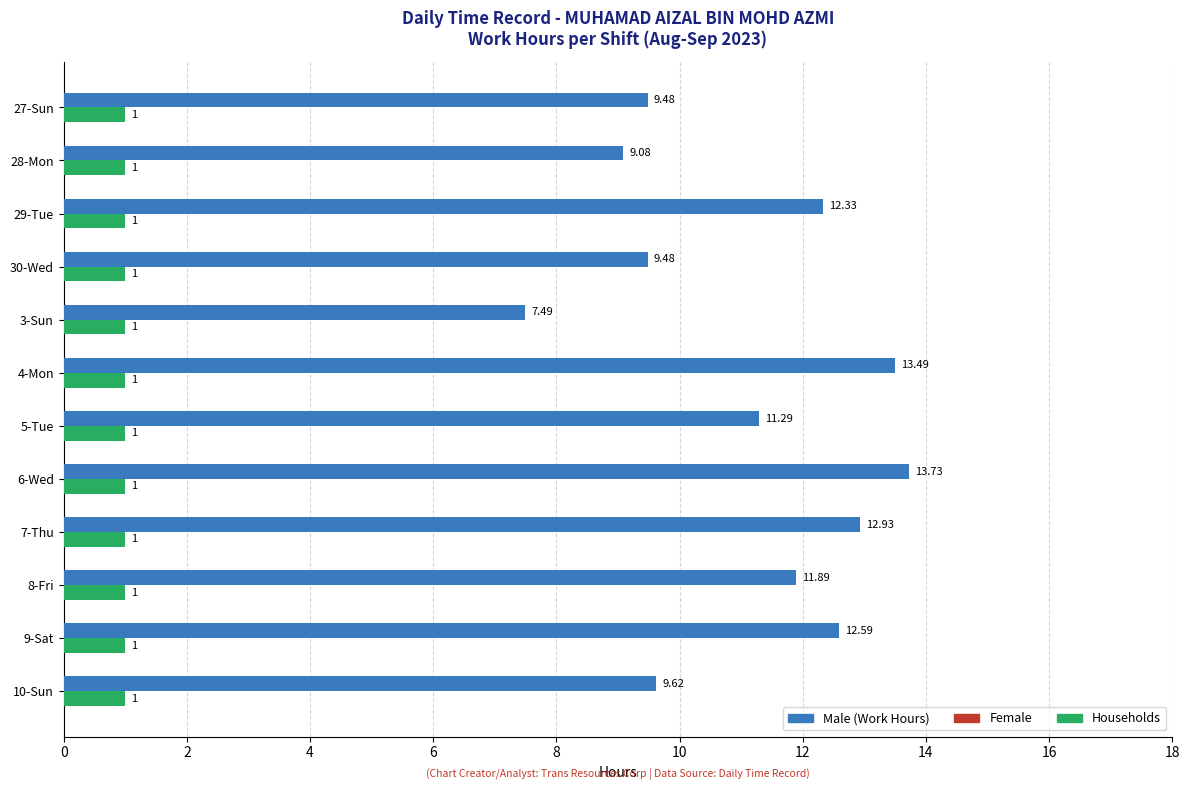

Which series has the largest range (max minus min)?

Male (Work Hours)